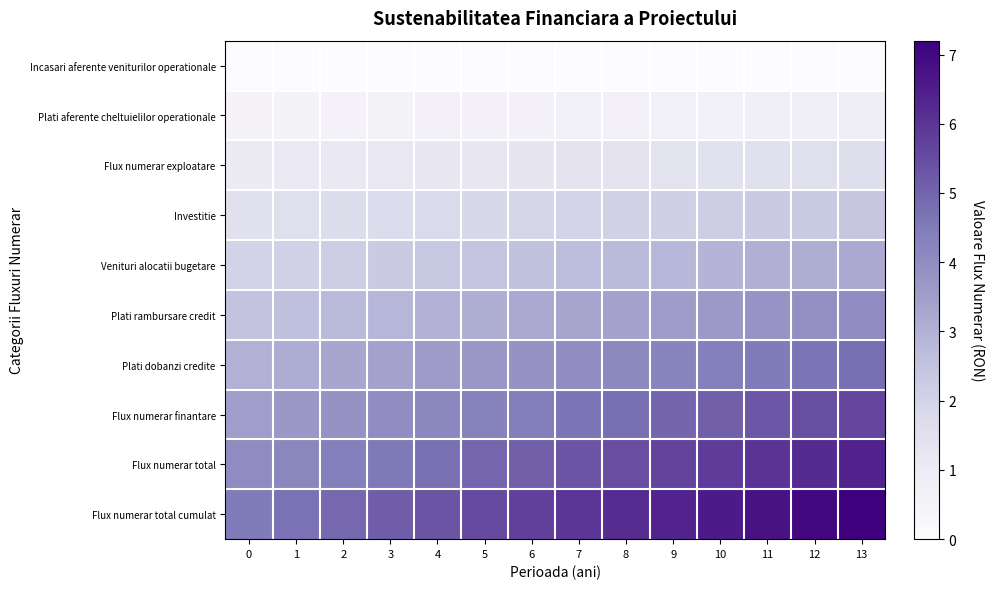

What is the spread (max minus min) of values at 8?

6.2